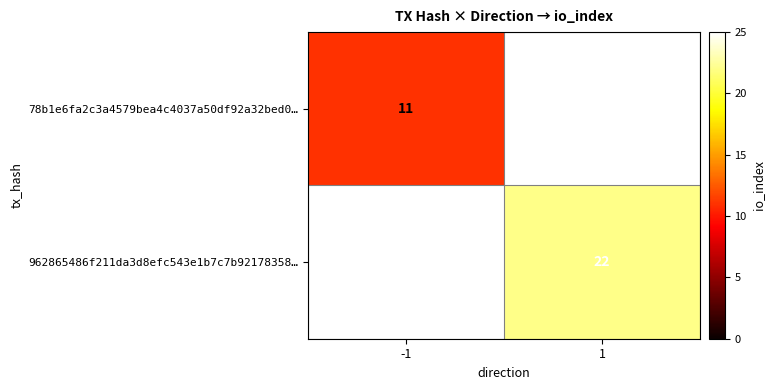

Between -1 and 1, which is larger?

1